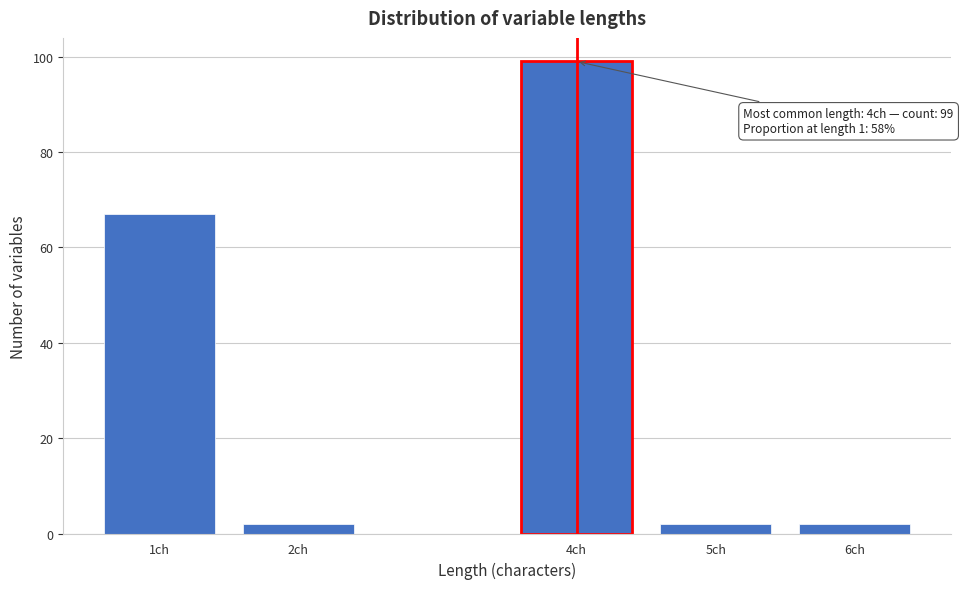

Reading left to right, transcribe all the data shown in this chart.

67	2	99	2	2